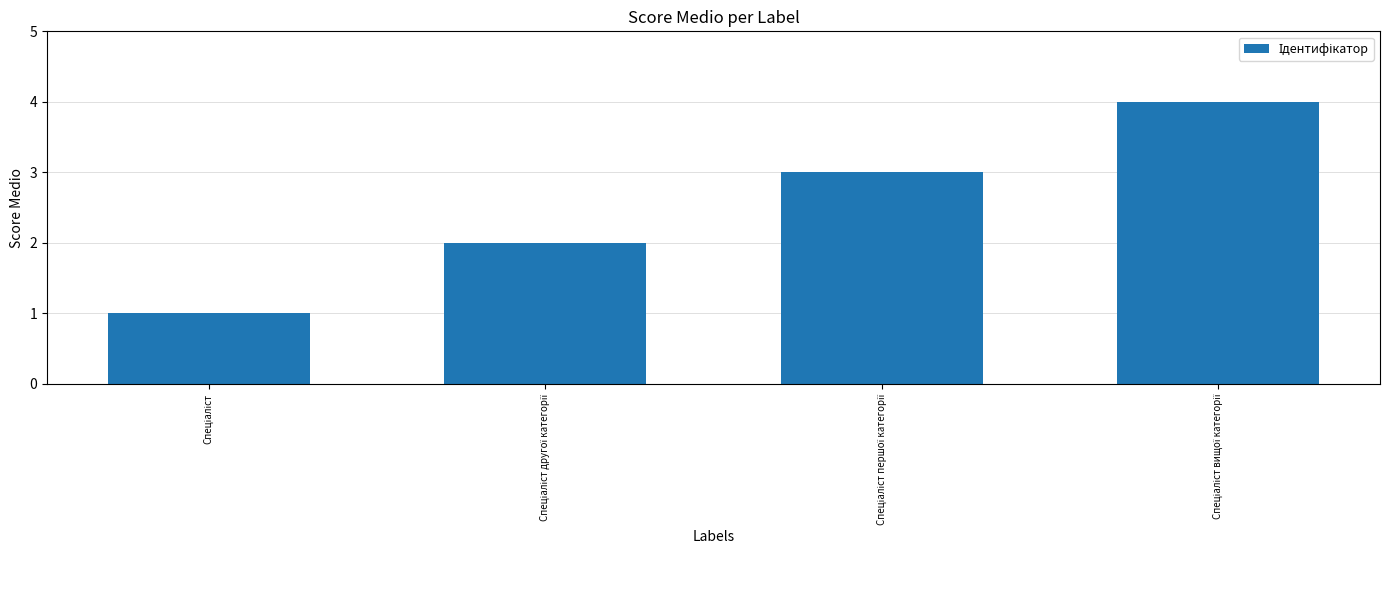

How many categories are shown in the chart?

4